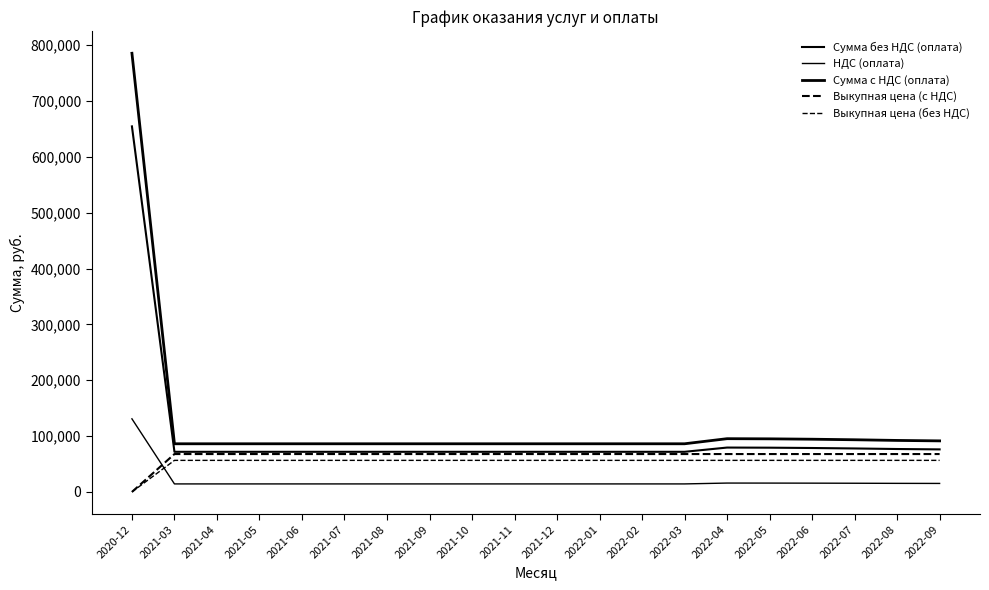

Rank the categories by Выкупная цена (с НДС) value from highest to lowest.

2021-03, 2021-04, 2021-05, 2021-06, 2021-07, 2021-08, 2021-09, 2021-10, 2021-11, 2021-12, 2022-01, 2022-02, 2022-03, 2022-04, 2022-05, 2022-06, 2022-07, 2022-08, 2022-09, 2020-12